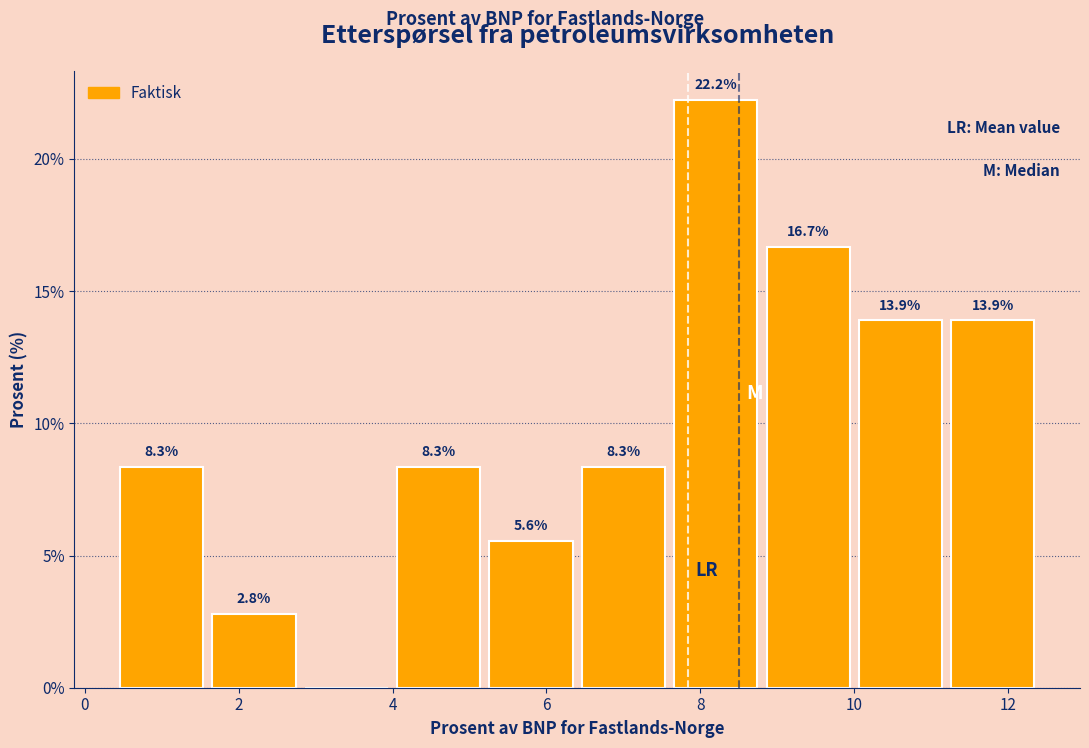

Which range on the x-axis has the tallest bar?

7.6 to 8.8